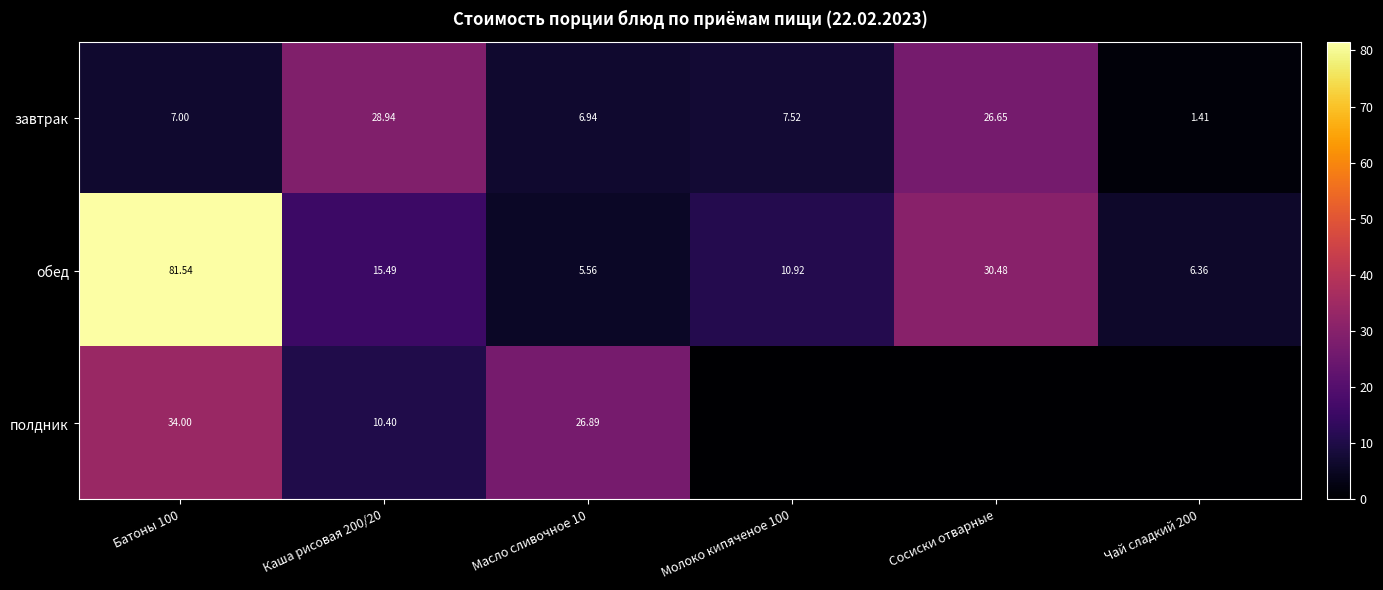

What is the sum of the завтрак values at Каша рисовая 200/20 and Чай сладкий 200?

30.4